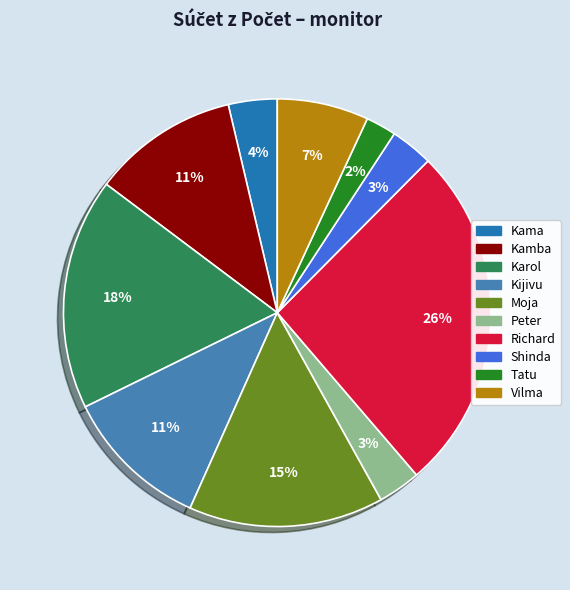

Is it true that Tatu is 12% of the pie?

False